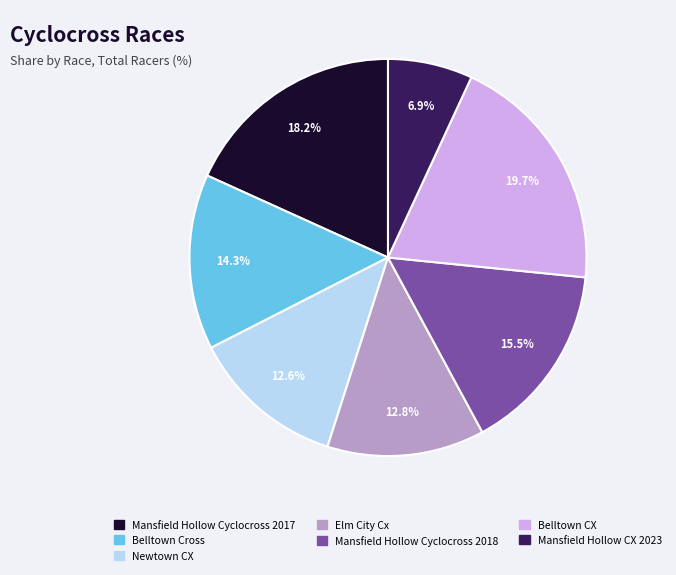

Which slice is the largest?

Belltown CX